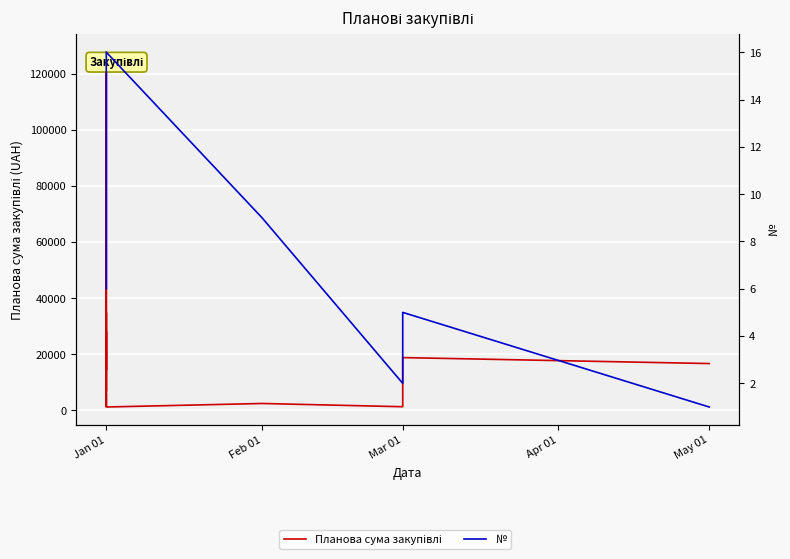

In №, how many points are lower than both neighbors (excluding endpoints)?

1